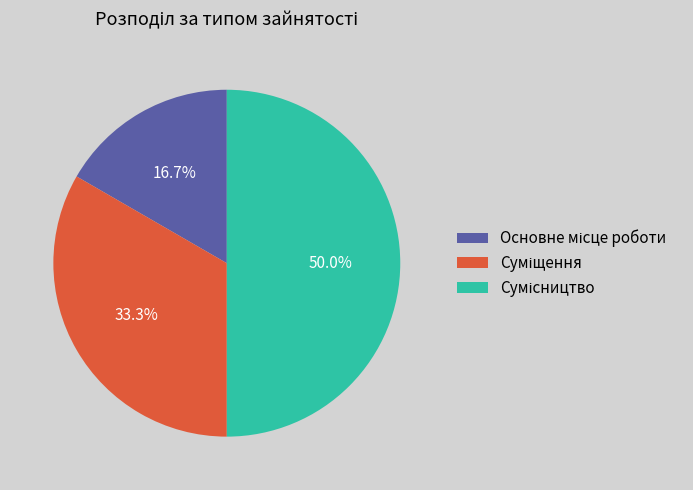

How many slices are in this pie chart?

3